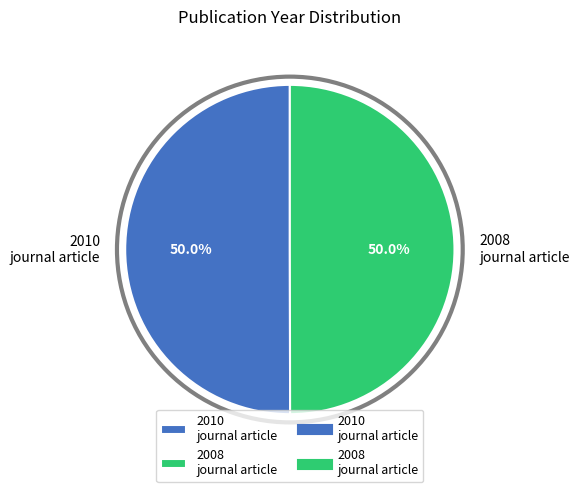

Combined, do 2008 journal article and 2010 journal article account for over 50%?

Yes